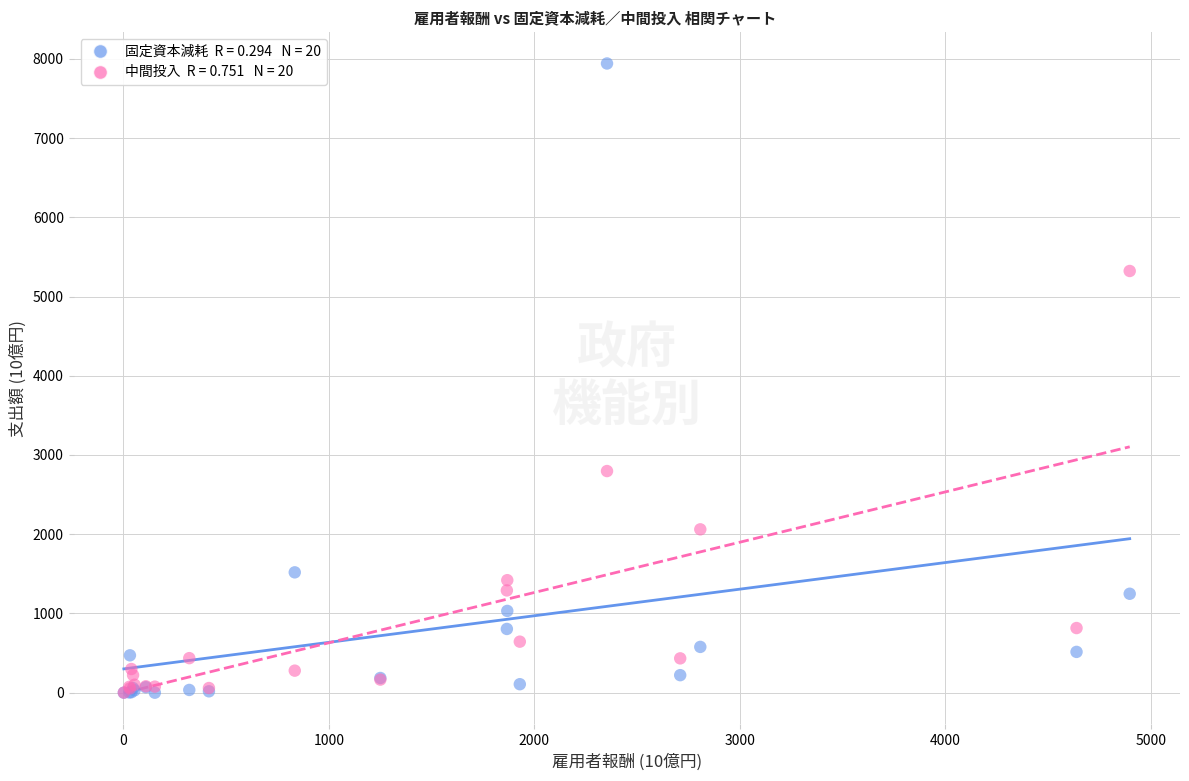

Across all series, what Y value is closest to 3970?

2797.1